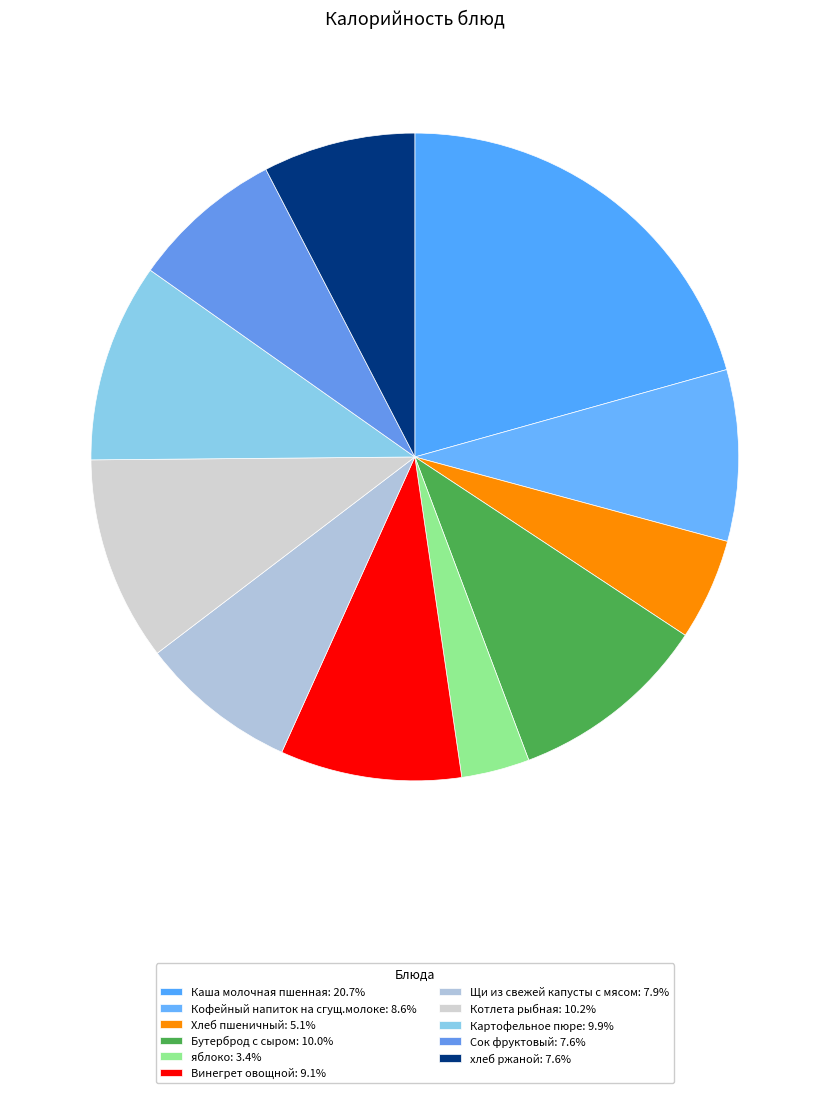

What is the ratio of the value at Винегрет овощной to the value at Котлета рыбная?

0.9